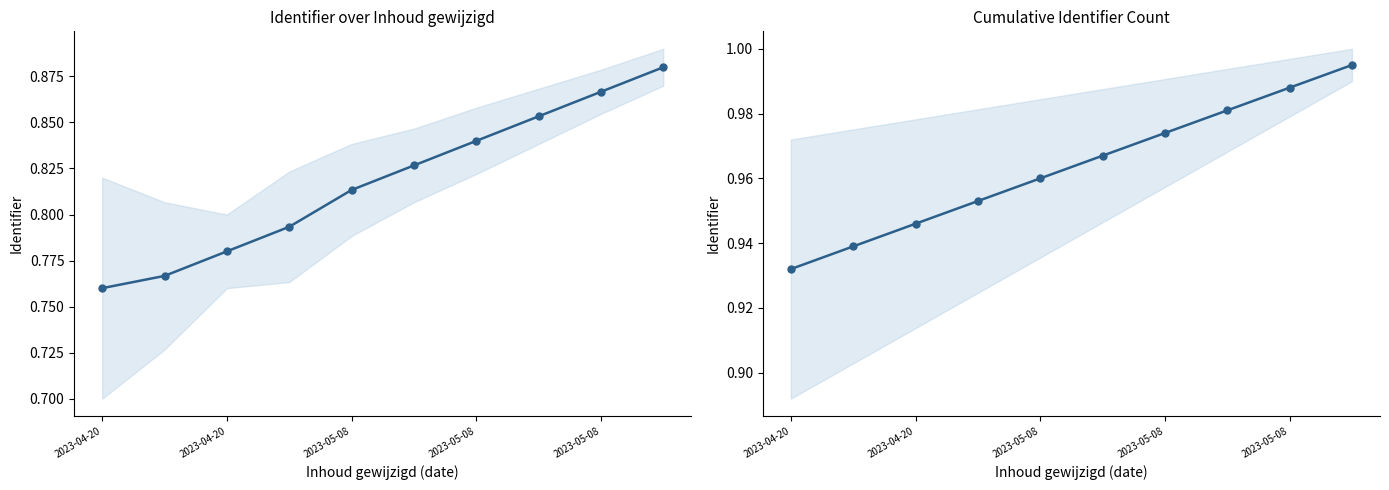

Is this an area chart (filled region under the line)?

No